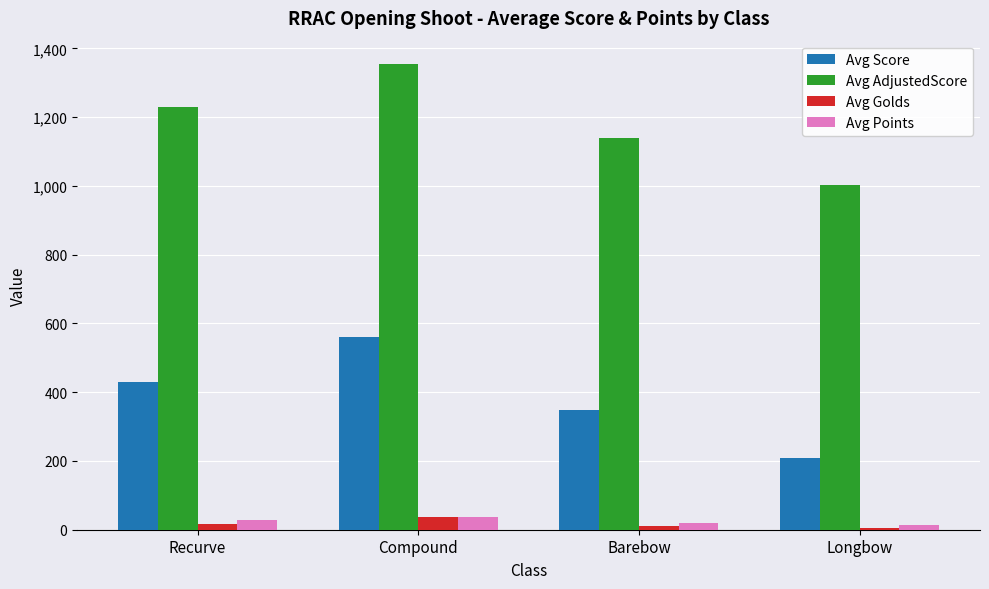

Between Recurve and Compound, which series saw the biggest shift?

Avg Score